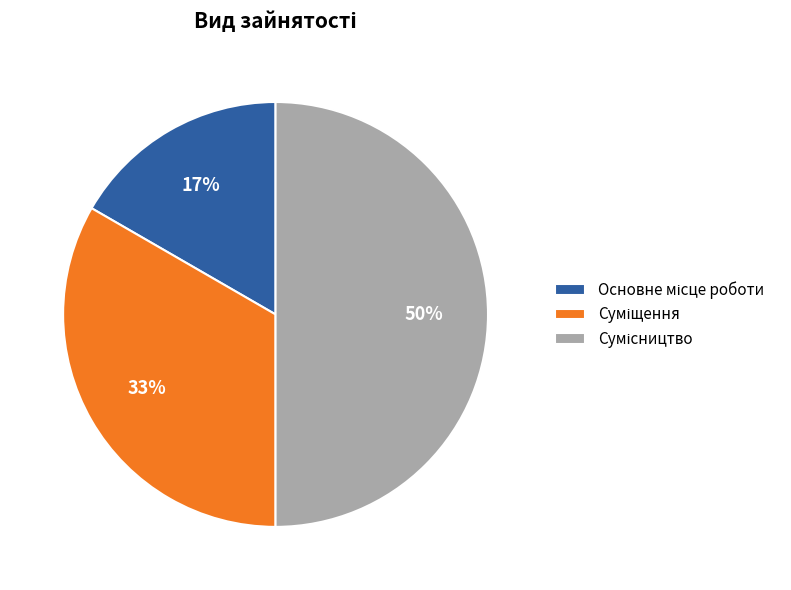

To the nearest percent, what is the difference between the largest and smallest slice percentages?

33%